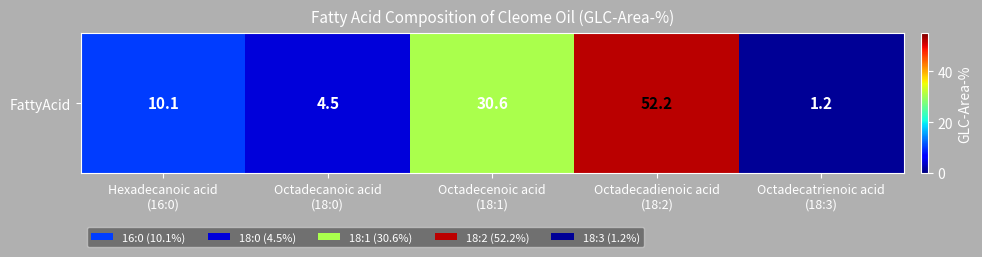

What is the approximate value at Octadecatrienoic acid
(18:3)?

1.2